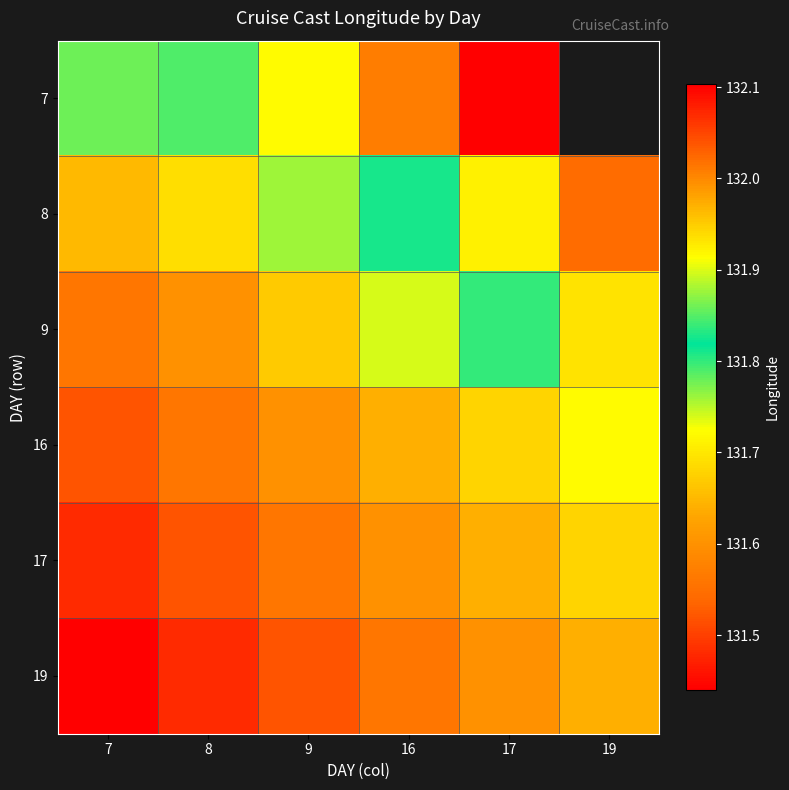

List the series in order of their overall mean, highest first.

7, 8, 9, 16, 17, 19